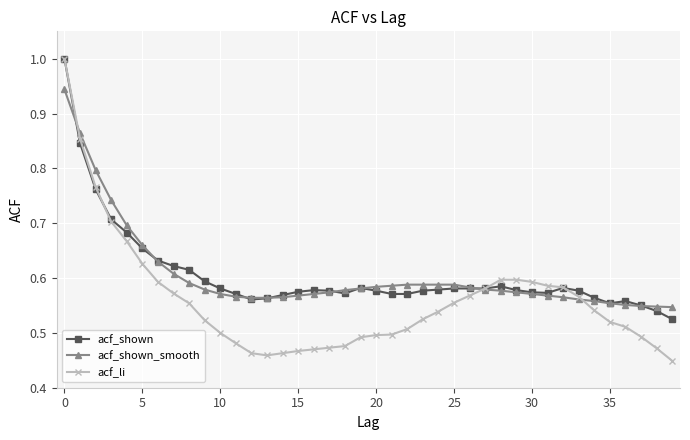

At how many categories does at least one series exceed 0?

40